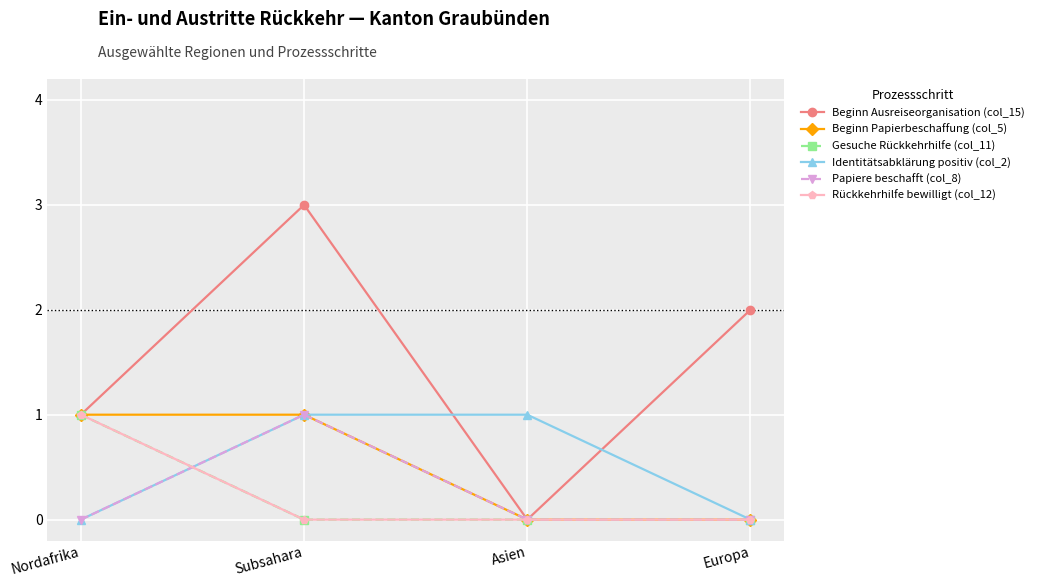

Does the chart have visible grid lines?

Yes